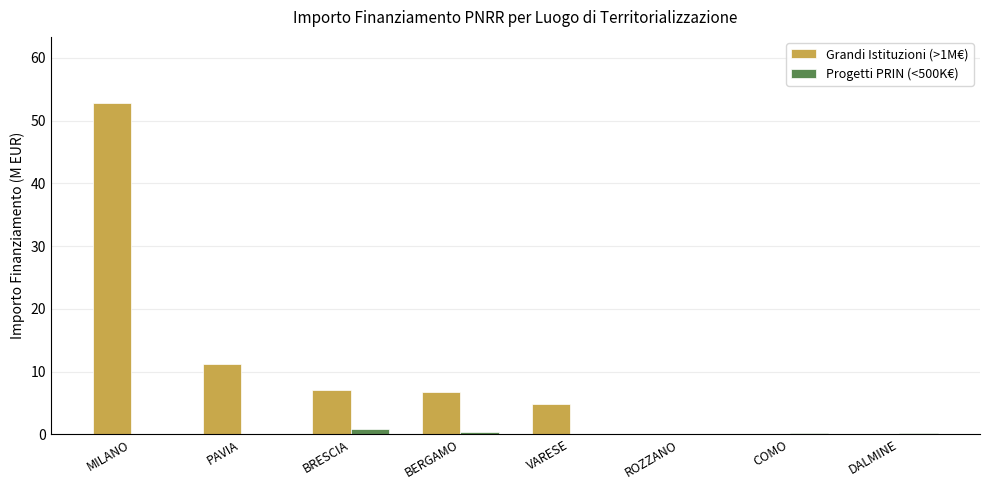

Which series has the widest spread of values?

Grandi Istituzioni (>1M€)